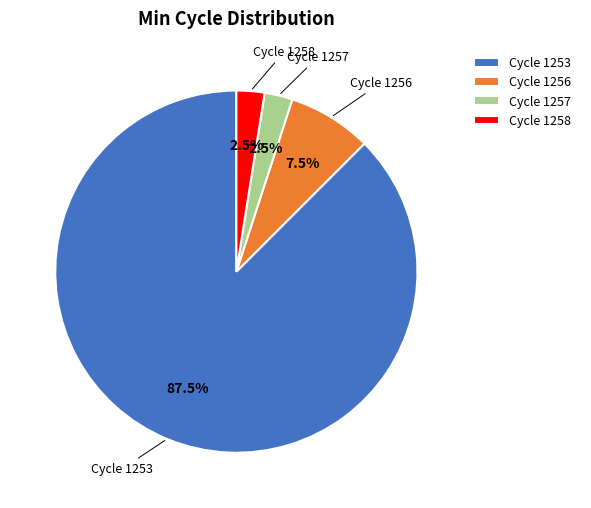

Is the sum of Cycle 1253 and Cycle 1258 greater than half?

Yes